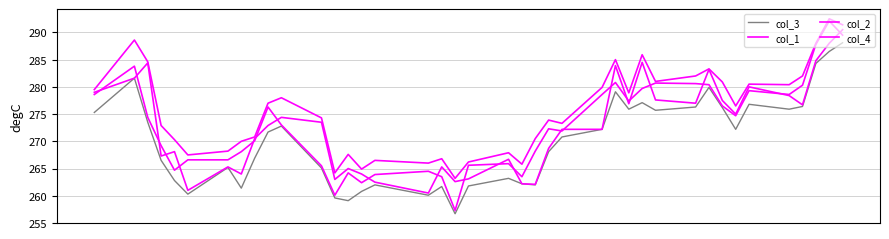

At how many categories does at least one series exceed 282?

8